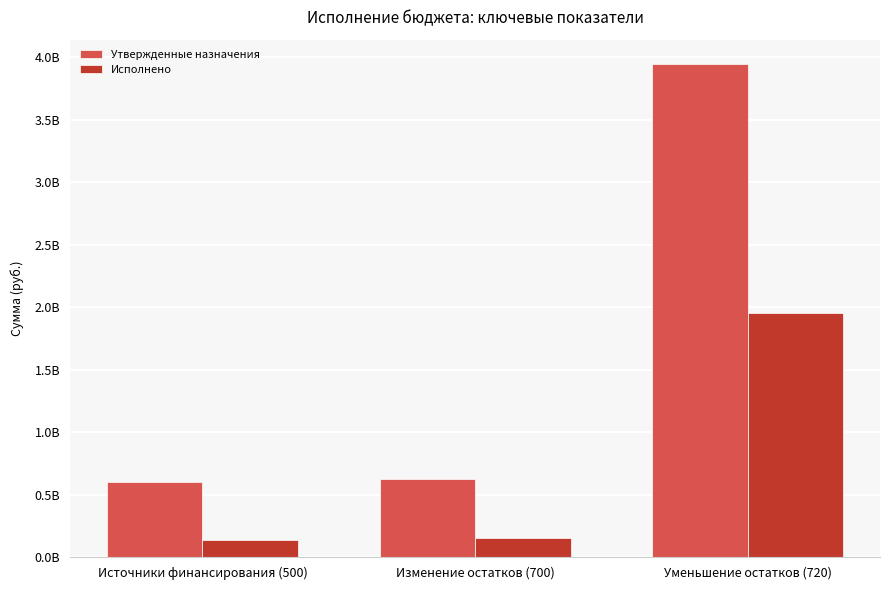

Which label corresponds to the largest value in the chart?

Уменьшение остатков (720)